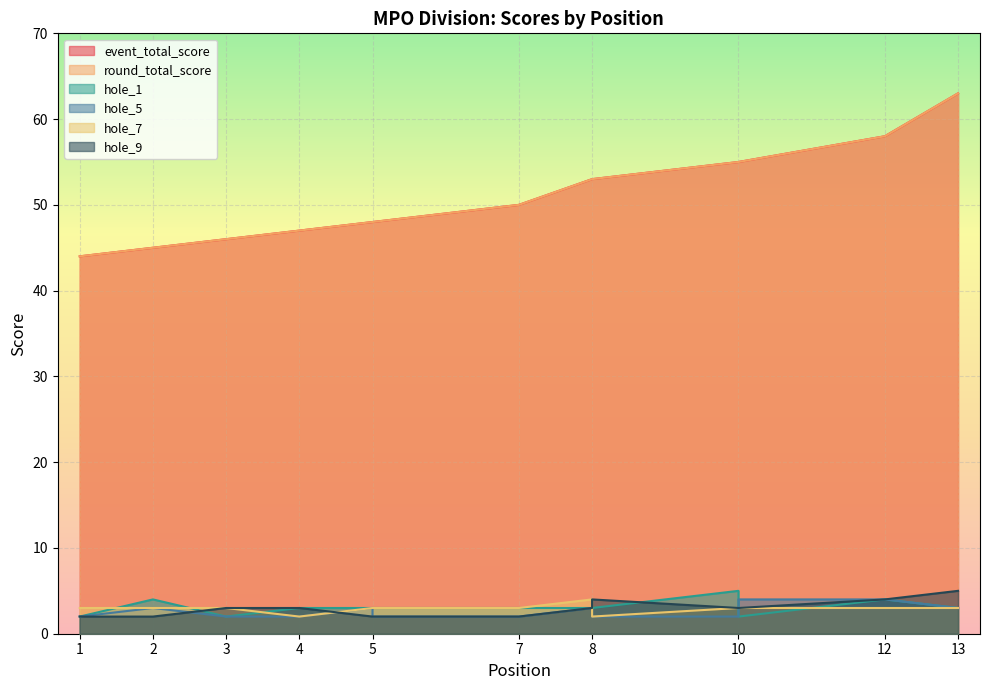

Is it true that hole_1 equals 1 at 4?

False